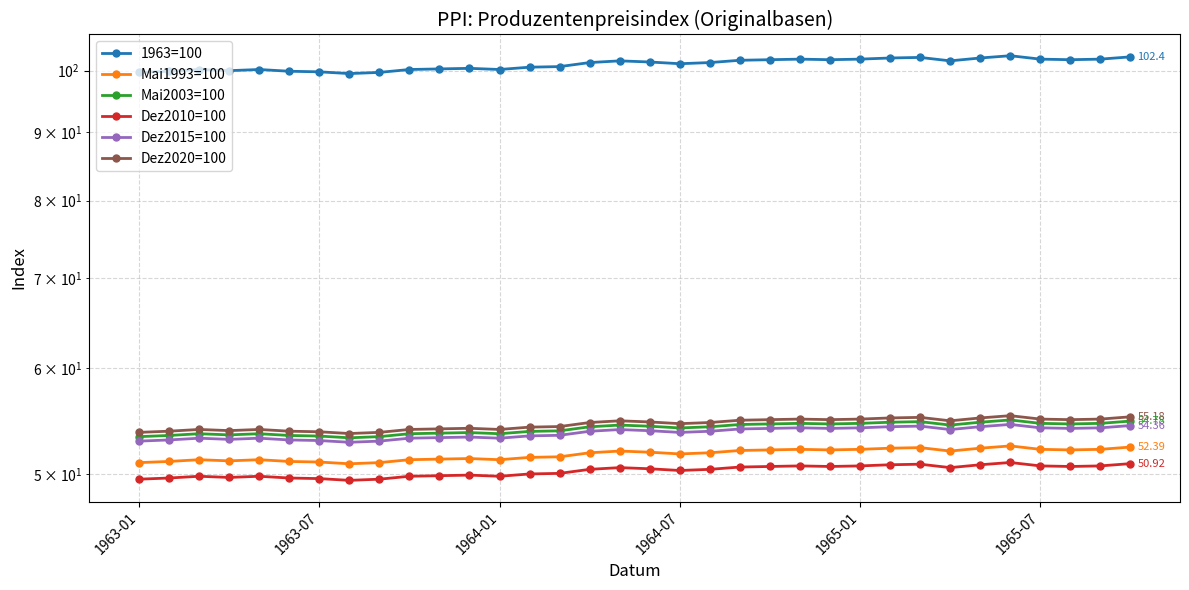

Is the value of Dez2015=100 at 33 greater than the value of Mai2003=100 at 21?

No